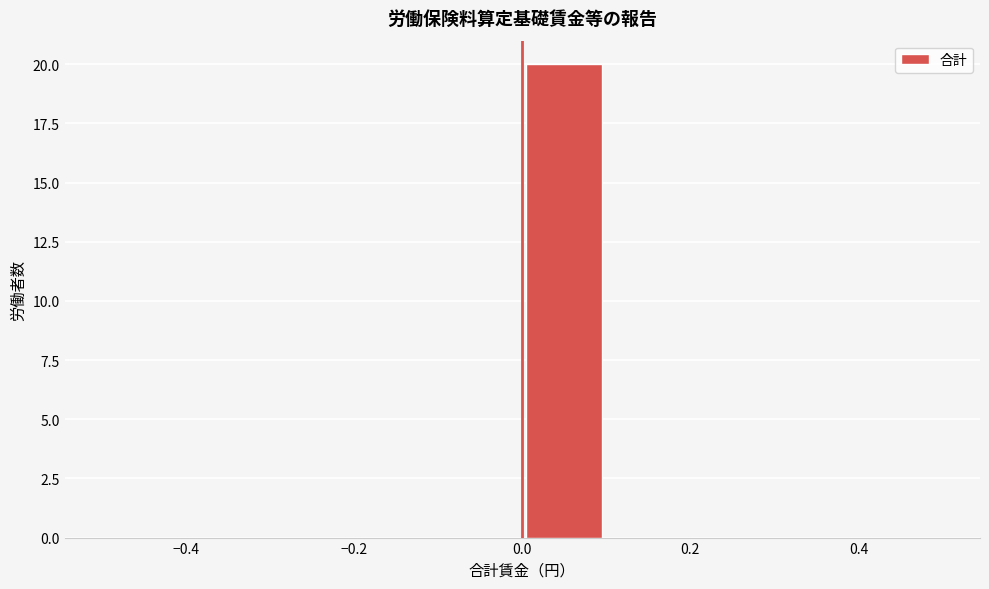

How tall is the bar that spans 0.0 to 0.1 on the x-axis? The values are not printed on the chart, so give them approximately, as read against the axis.

20